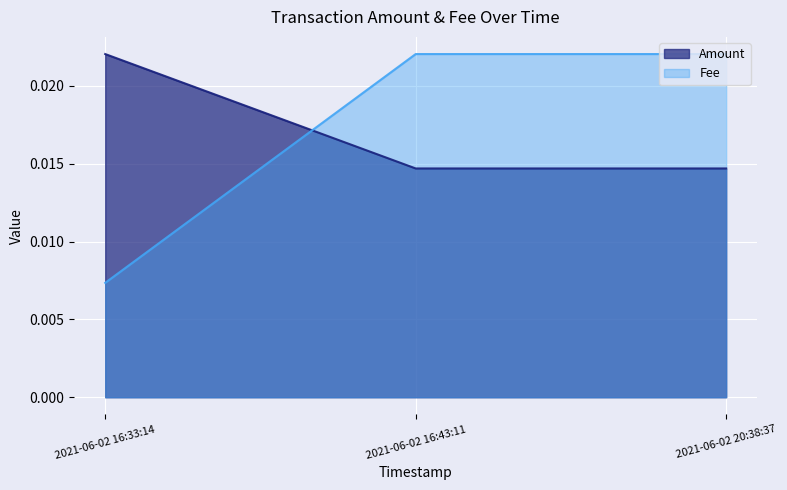

How many lines are shown in the chart?

2